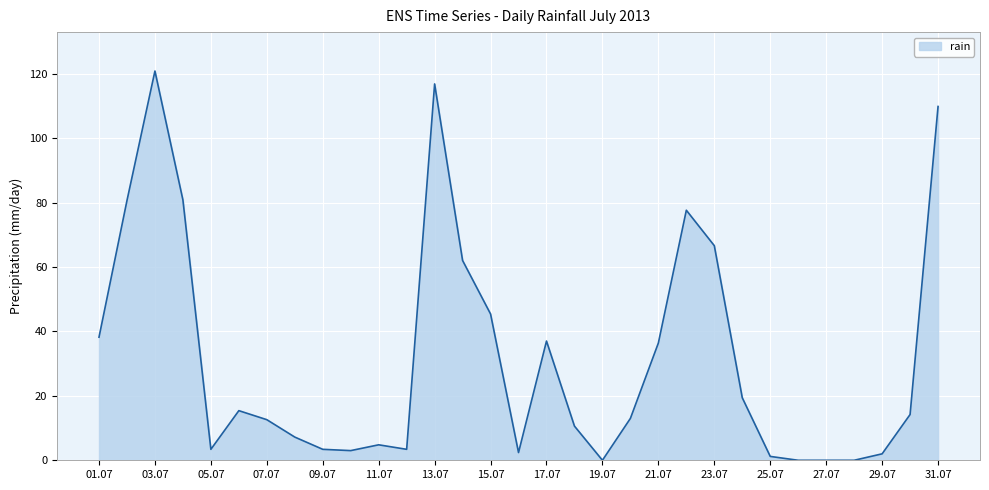

What is the difference between the second highest and second lowest values?

116.8